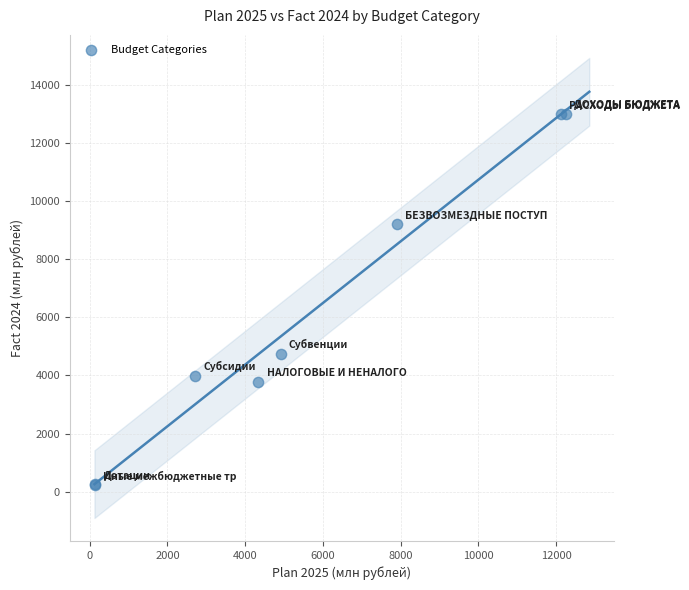

What Y value in the scatter plot is closest to 6608?

4742.7